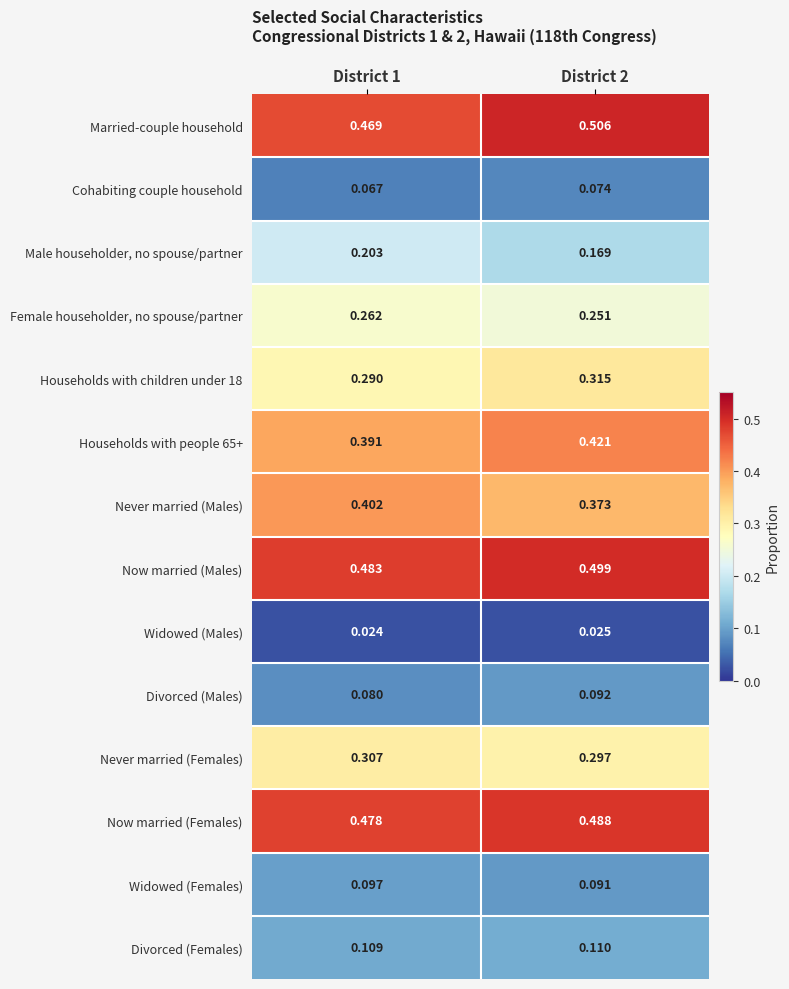

Rank the series at District 2 from lowest to highest value.

Widowed (Males), Cohabiting couple household, Widowed (Females), Divorced (Males), Divorced (Females), Male householder, no spouse/partner, Female householder, no spouse/partner, Never married (Females), Households with children under 18, Never married (Males), Households with people 65+, Now married (Females), Now married (Males), Married-couple household